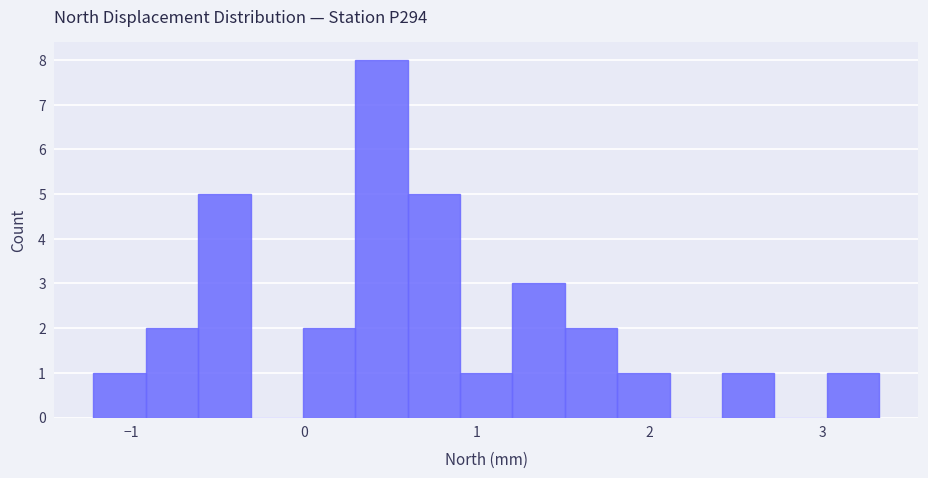

Around what value on the x-axis is the tallest bar? Give the approximate position of its centre, as read against the axis.

0.4